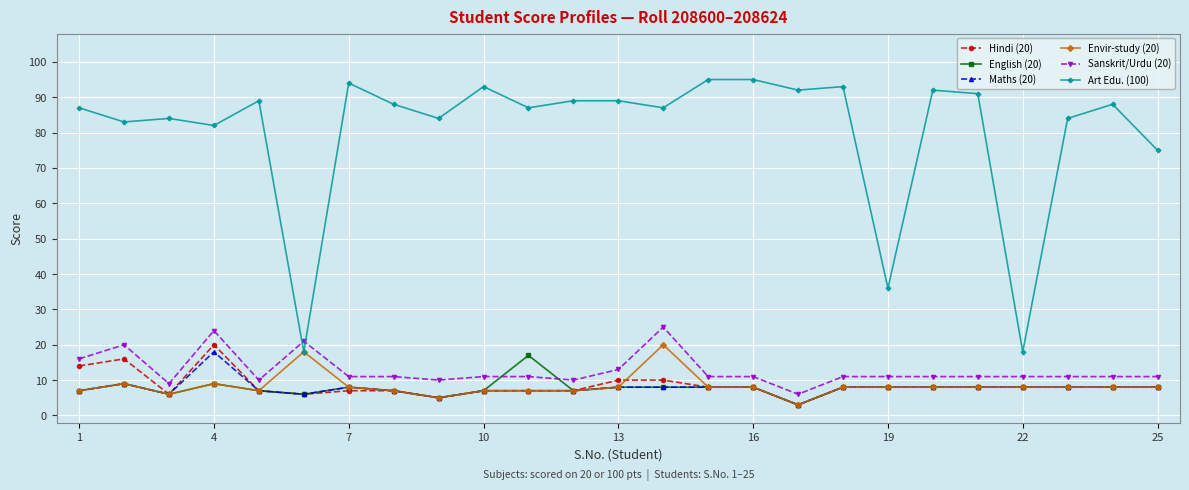

Does the chart have visible grid lines?

Yes